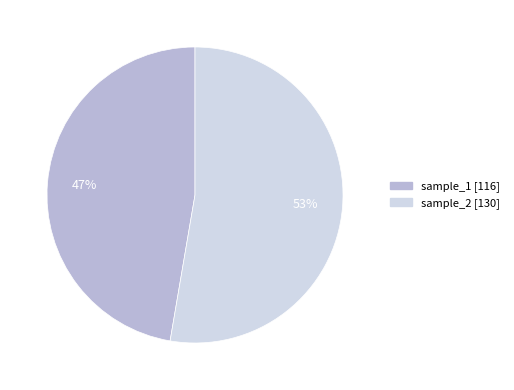

To the nearest percent, what is the average slice percentage?

50%